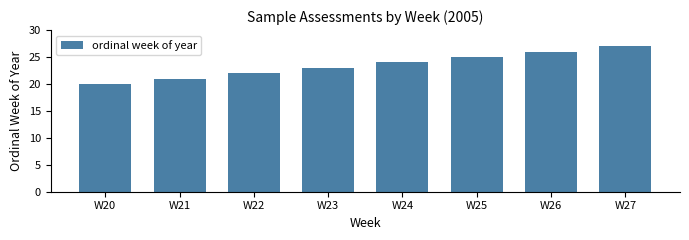

Between W25 and W27, which is larger?

W27